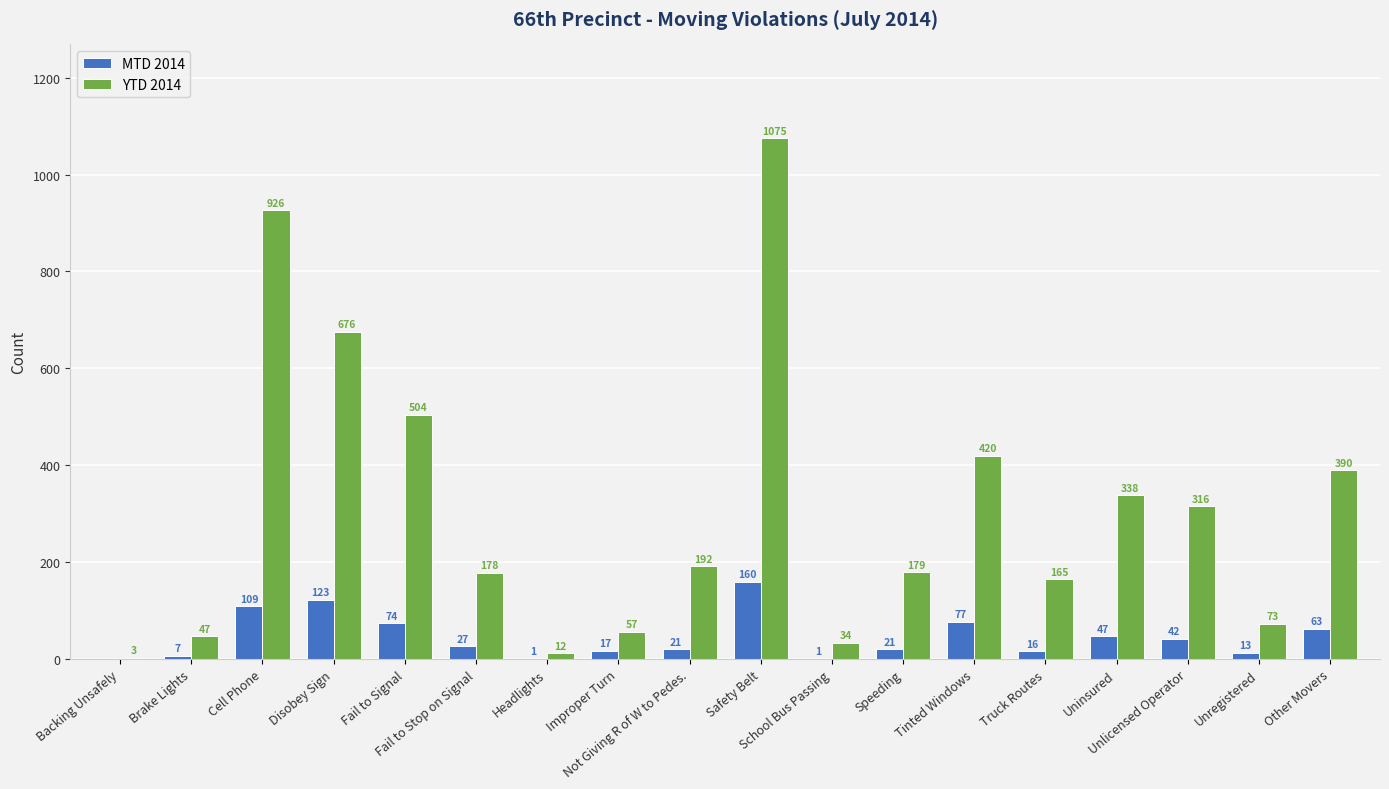

Reading left to right, transcribe all the data shown in this chart.

MTD 2014: Backing Unsafely=0	Brake Lights=7	Cell Phone=109	Disobey Sign=123	Fail to Signal=74	Fail to Stop on Signal=27	Headlights=1	Improper Turn=17	Not Giving R of W to Pedes.=21	Safety Belt=160	School Bus Passing=1	Speeding=21	Tinted Windows=77	Truck Routes=16	Uninsured=47	Unlicensed Operator=42	Unregistered=13	Other Movers=63
YTD 2014: Backing Unsafely=3	Brake Lights=47	Cell Phone=926	Disobey Sign=676	Fail to Signal=504	Fail to Stop on Signal=178	Headlights=12	Improper Turn=57	Not Giving R of W to Pedes.=192	Safety Belt=1075	School Bus Passing=34	Speeding=179	Tinted Windows=420	Truck Routes=165	Uninsured=338	Unlicensed Operator=316	Unregistered=73	Other Movers=390